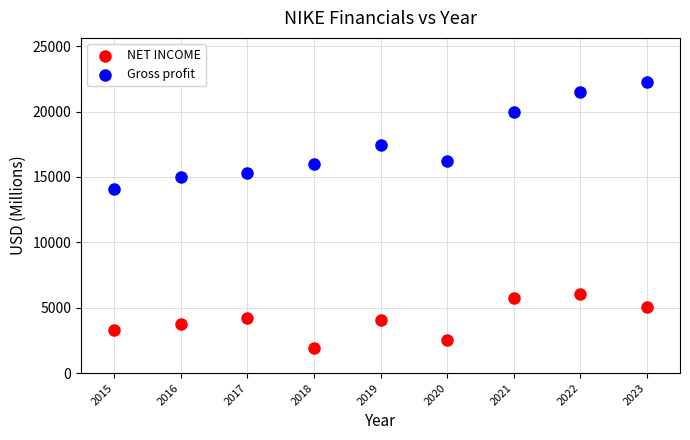

Which series contains the highest Y value?

Gross profit